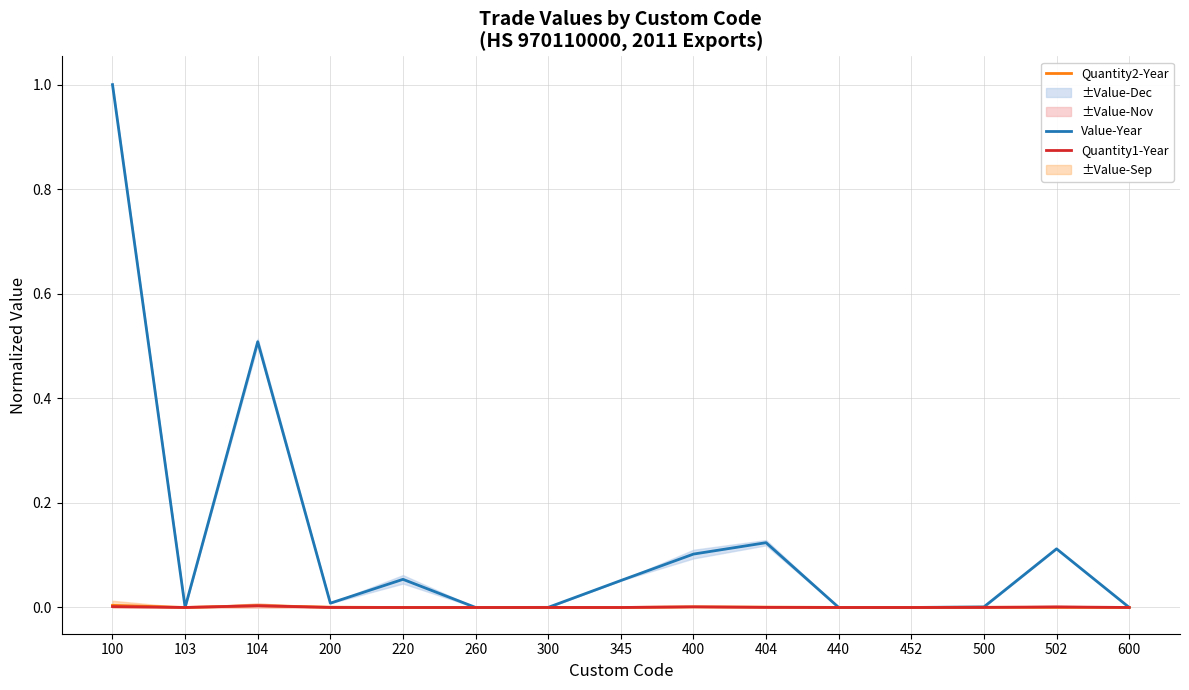

Count the number of categories in the chart.

15